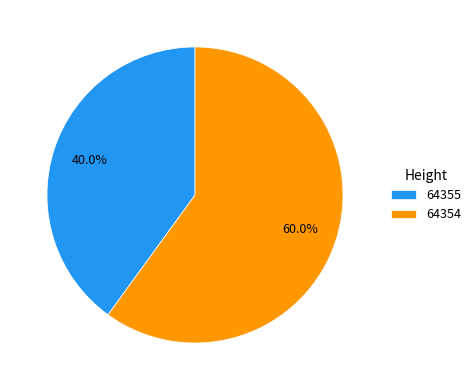

To the nearest percent, what portion does 64354 represent?

60%